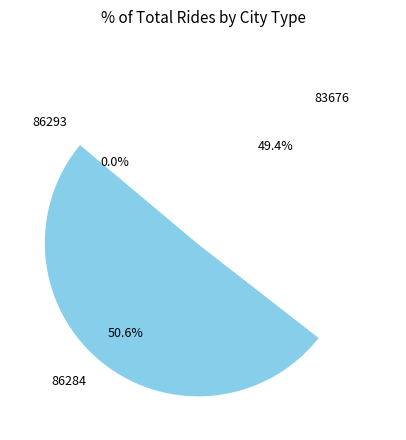

Is there a majority slice in this chart?

Yes